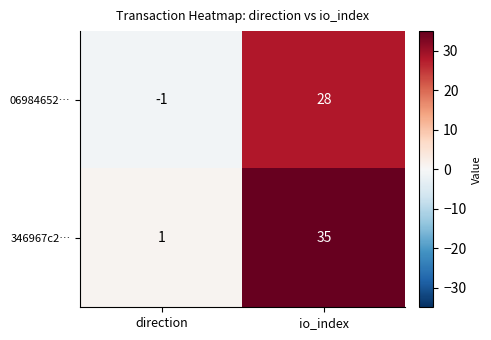

Where is 06984652… nearest to the value 13?

direction